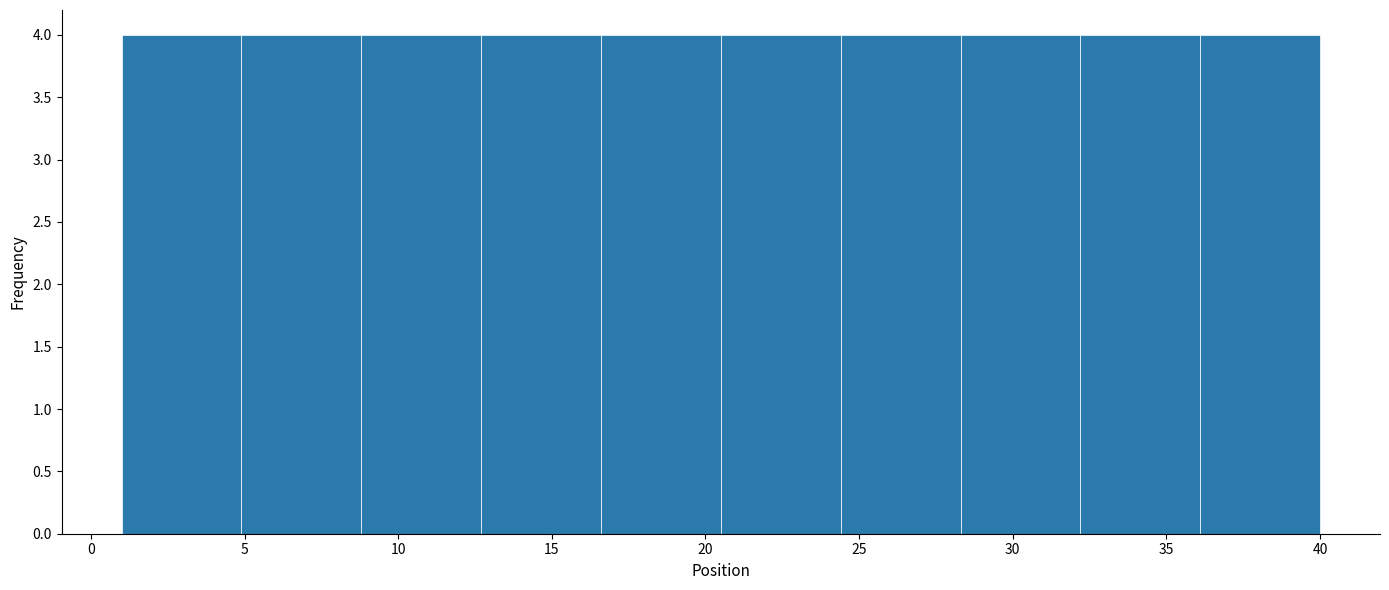

What is the height of the bar covering 32.2 to 36.1 on the x-axis? Neither the bar edges nor the heights are printed on the chart, so give them approximately, as read against the axes.

4